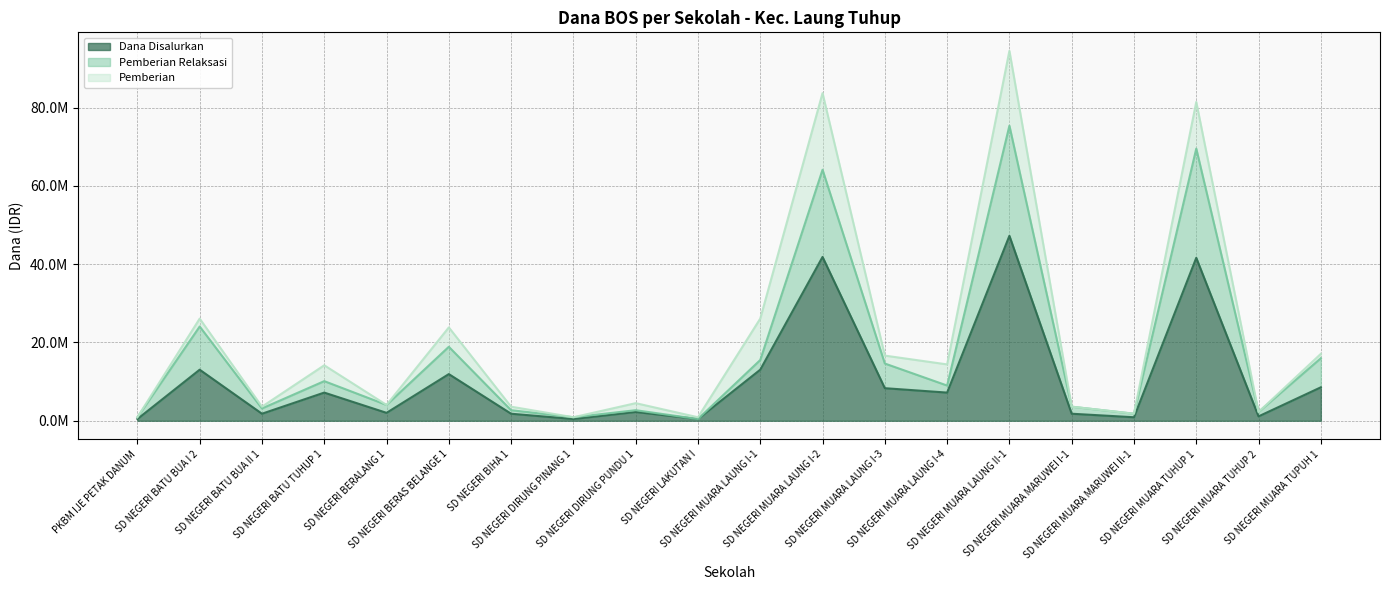

What is the value of the Dana Disalurkan point at the 14th from the left?

7200000